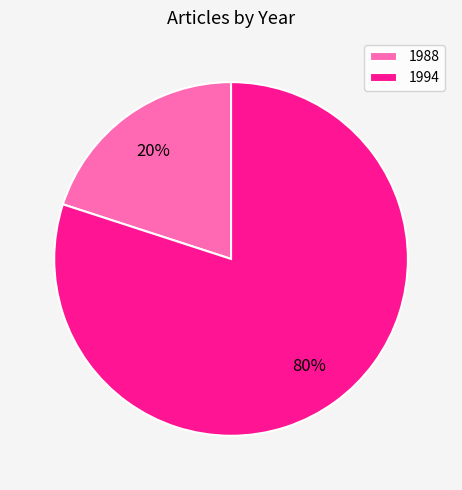

Which category has the smallest portion of the pie?

1988